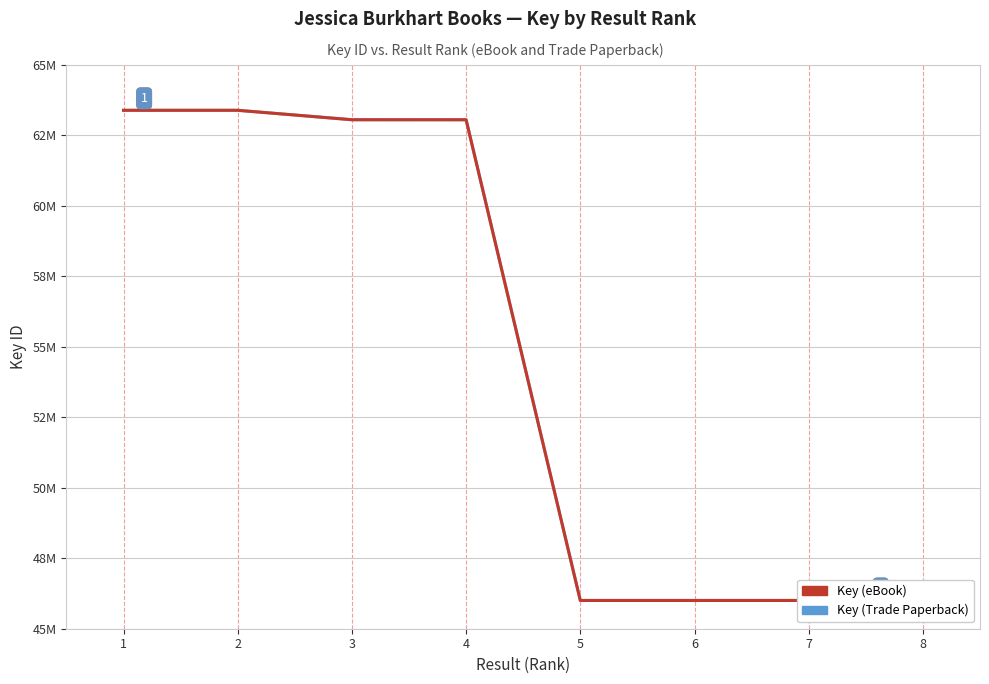

List the series in order of their peak value, highest first.

Key (eBook), Key (Trade Paperback)